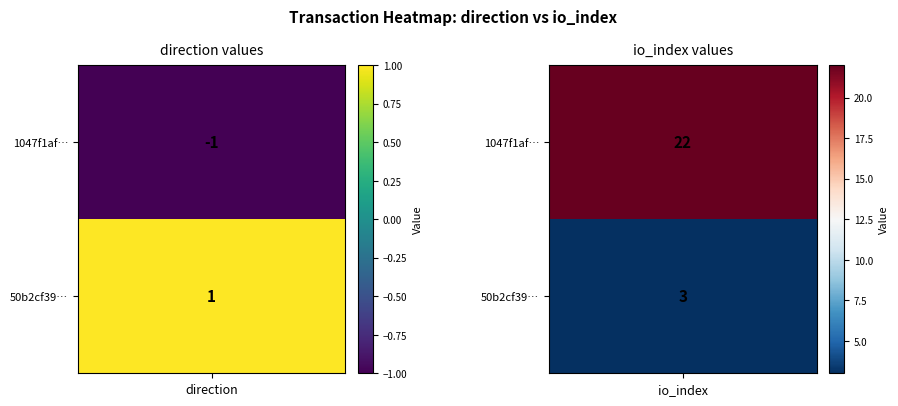

What is the spread (max minus min) of values at 0?

2